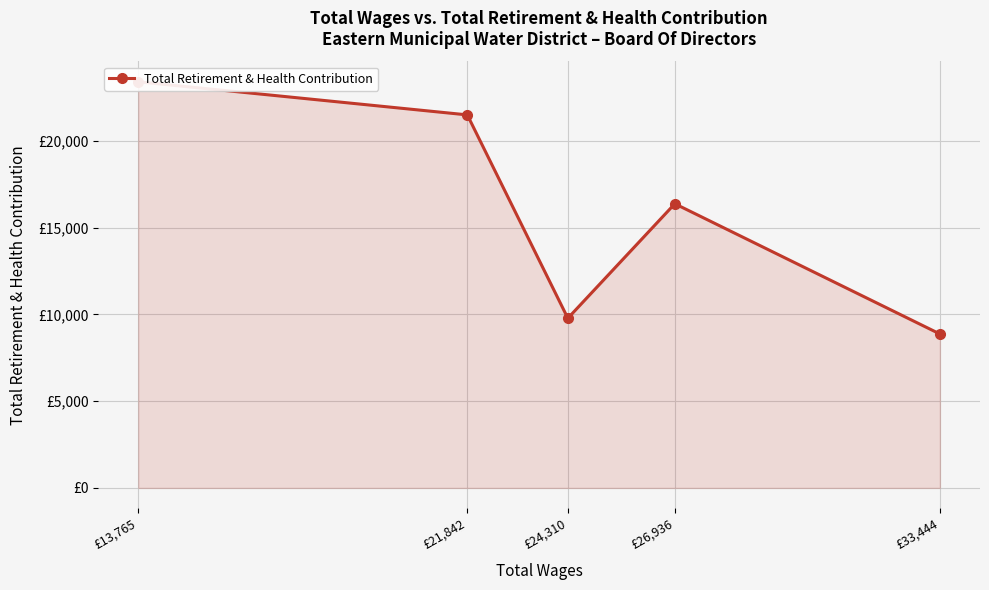

Where is the data nearest to the value 16143?

£26,936